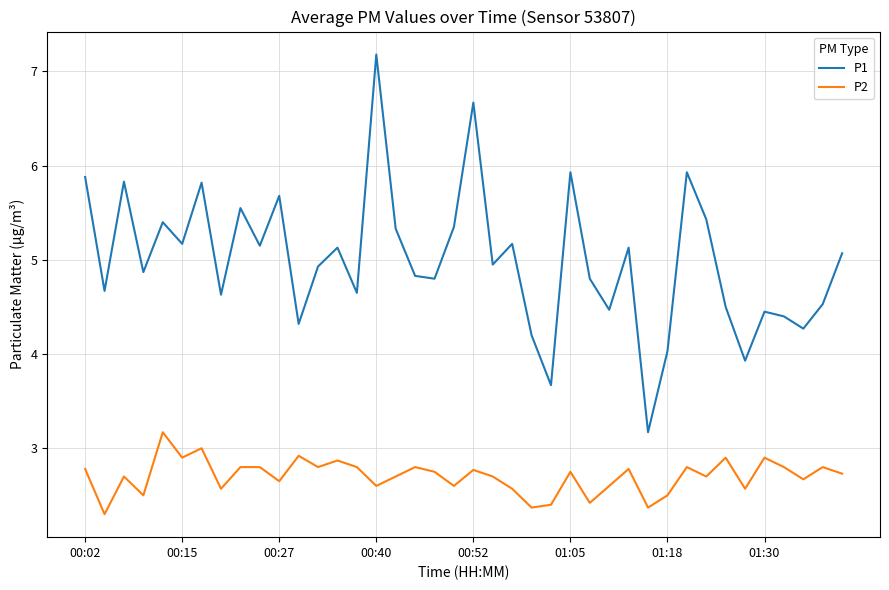

What is the difference between the second highest and second lowest values in the P1 series?

3.0